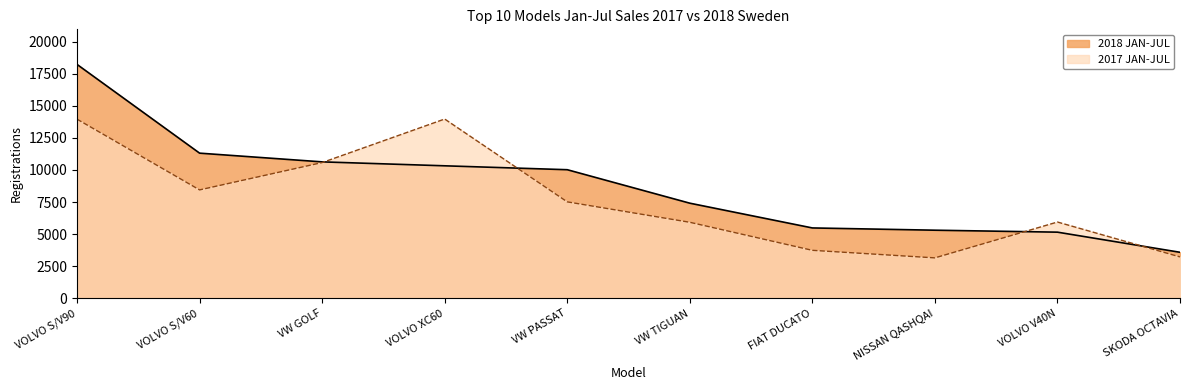

The 2018 JAN-JUL series shows 18224 at VOLVO S/V90. True or false?

True